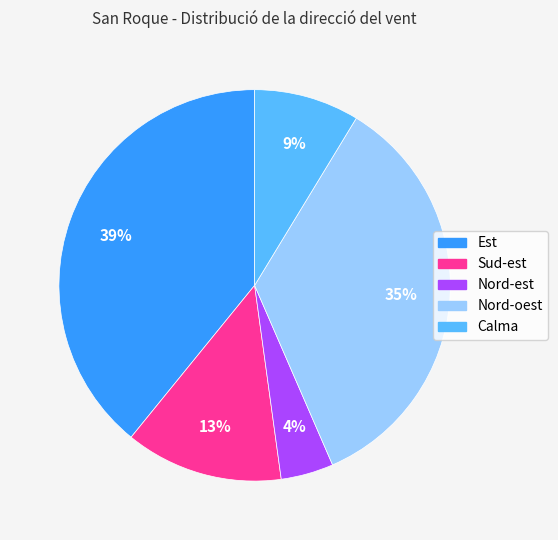

Is Calma the majority of the pie?

No